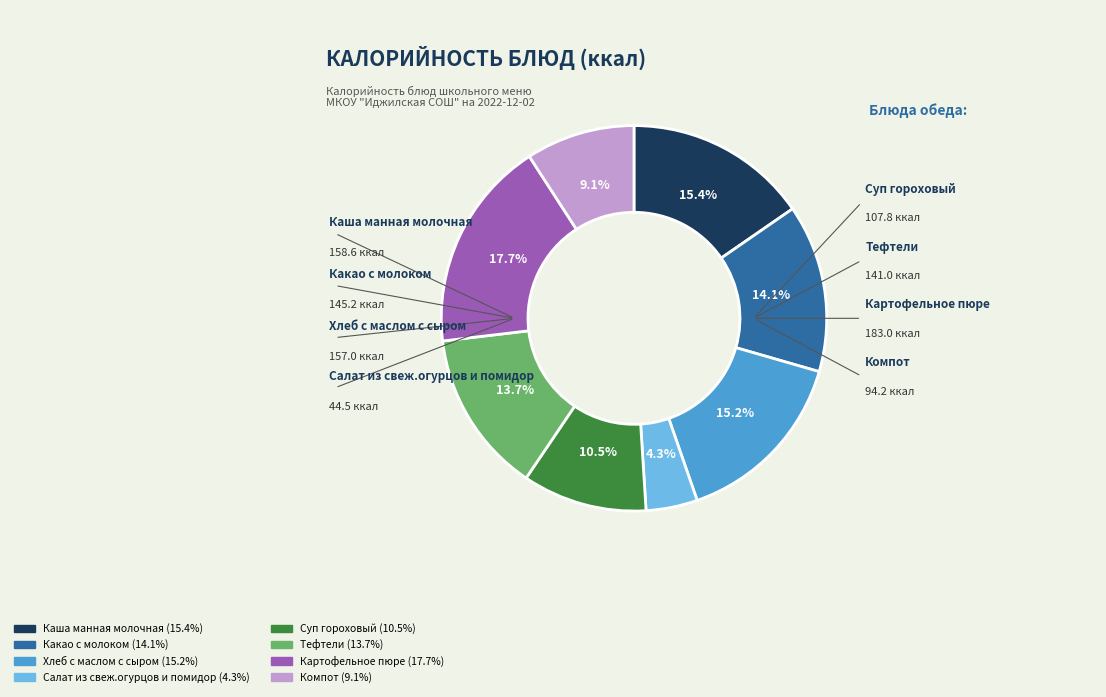

To the nearest percent, what is the combined percentage of Салат из свеж.огурцов и помидор and Каша манная молочная?

20%